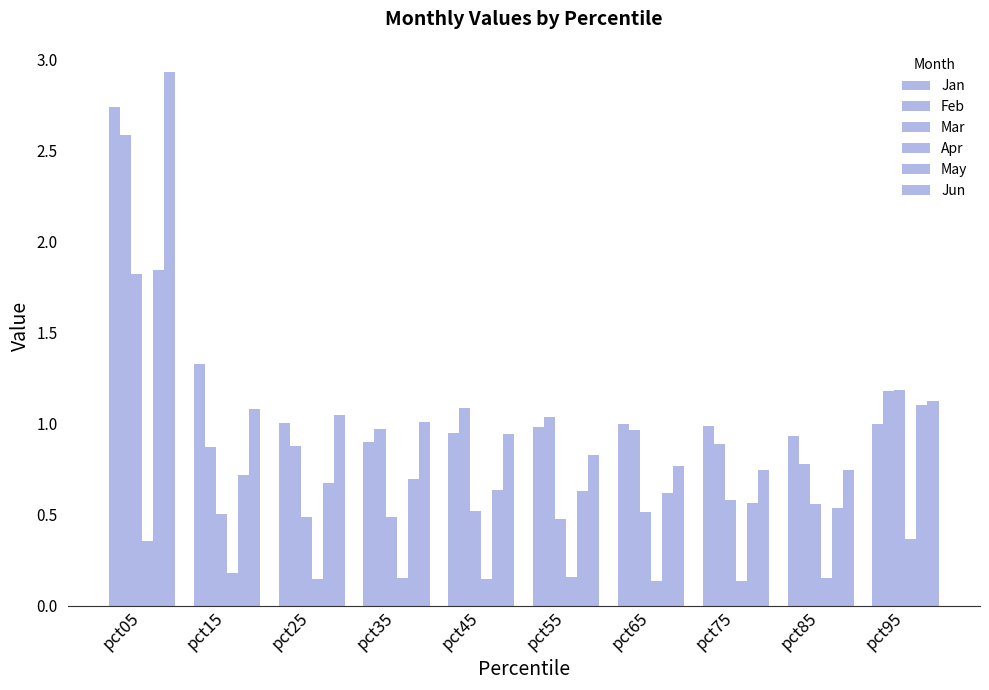

What is the maximum value for Jan?

2.7